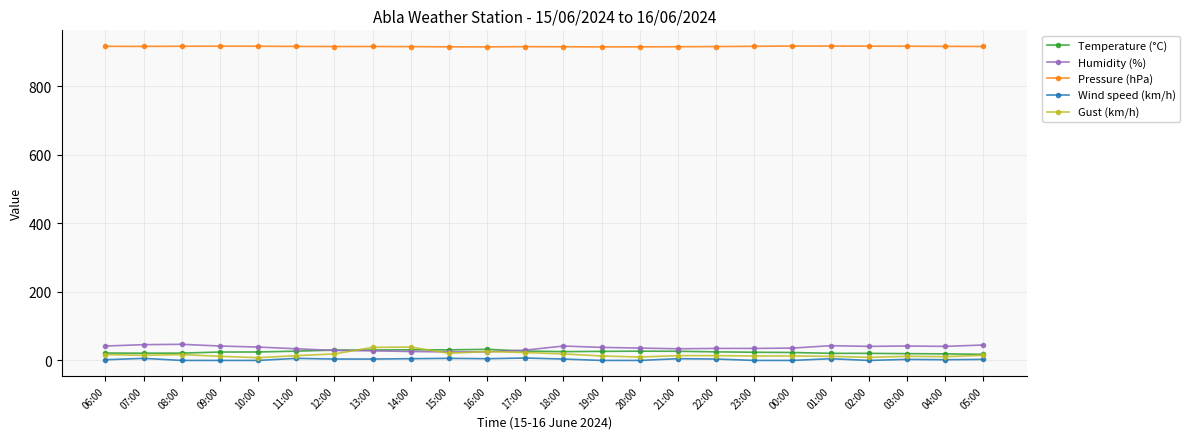

What is the maximum value for Humidity (%)?

47.0